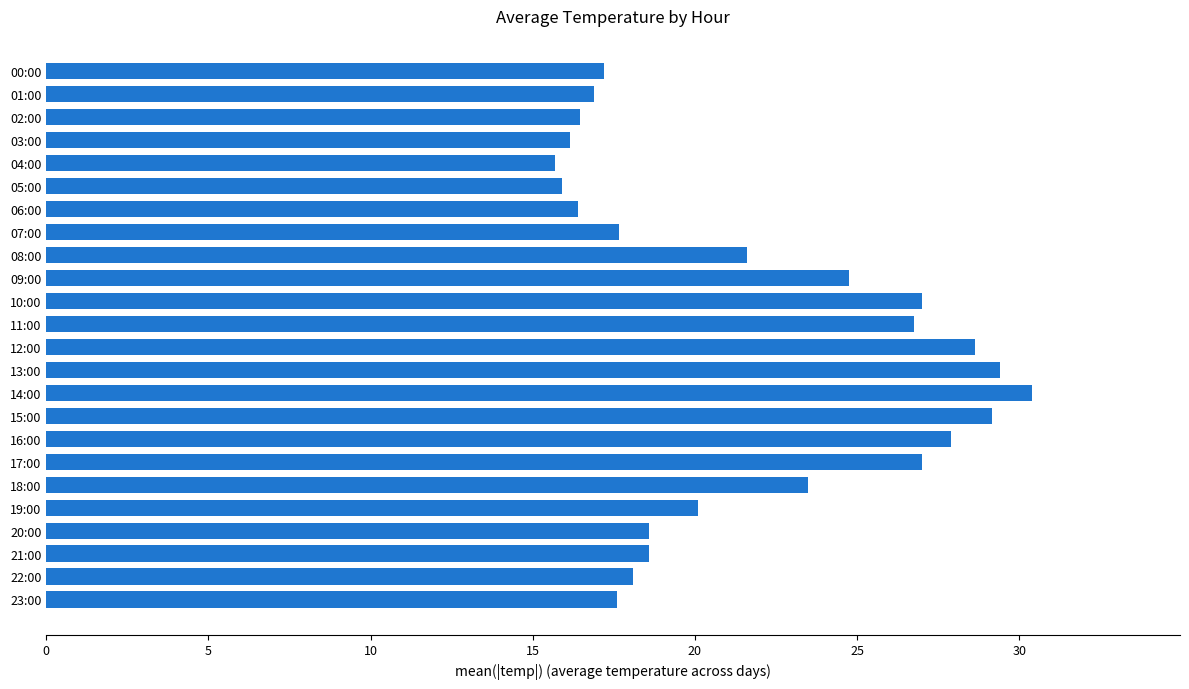

What position from the bottom is 02:00?

22